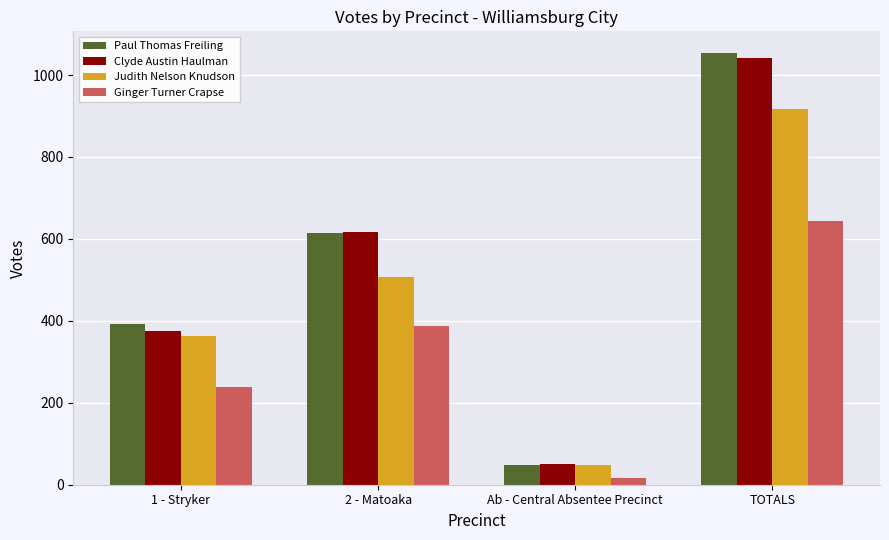

Between 1 - Stryker and 2 - Matoaka, which series saw the biggest shift?

Clyde Austin Haulman